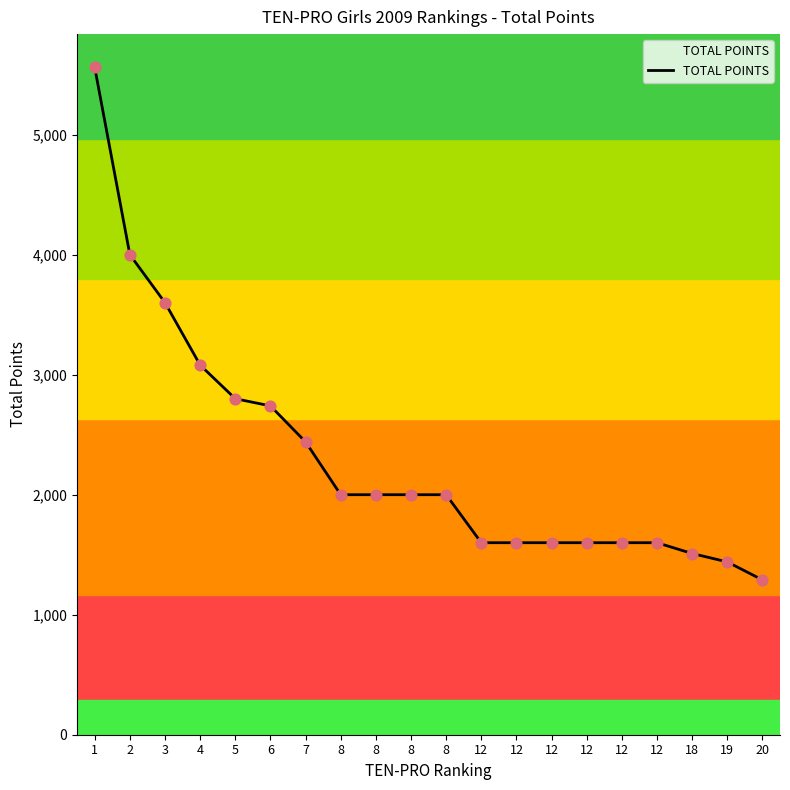

Approximately how many times larger is the value at 6 compared to 12?

1.7